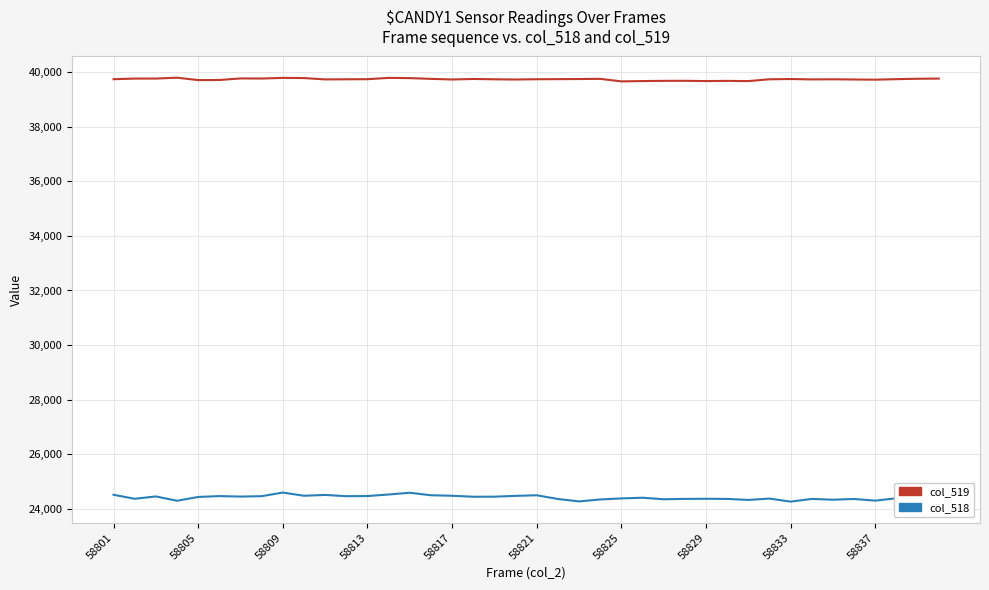

What is the maximum value shown in the chart?

39794